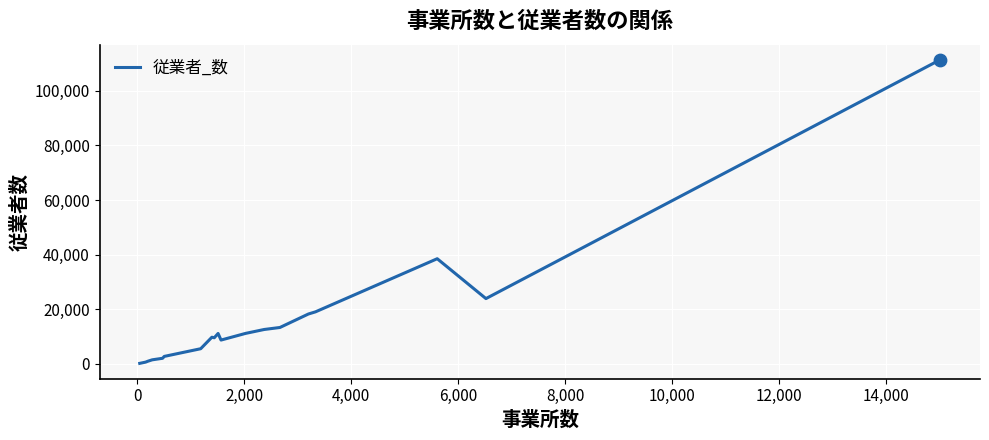

What is the greatest value displayed?

111336